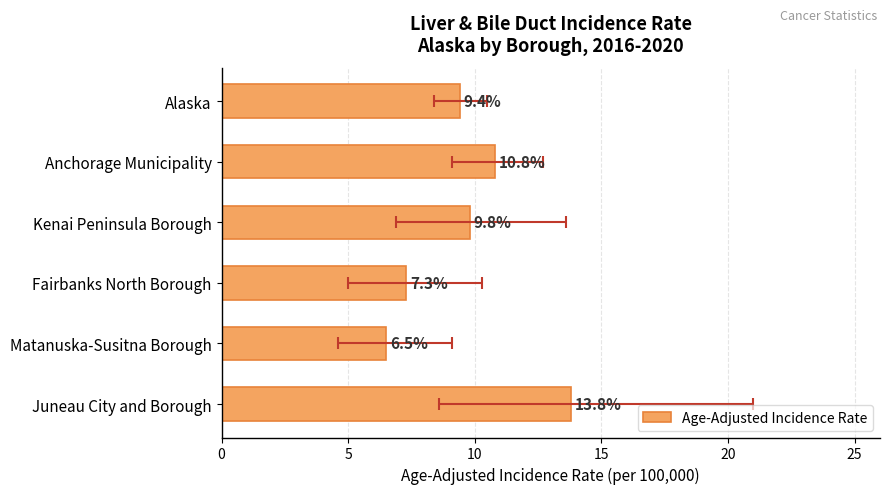

How many bars are there in total?

6